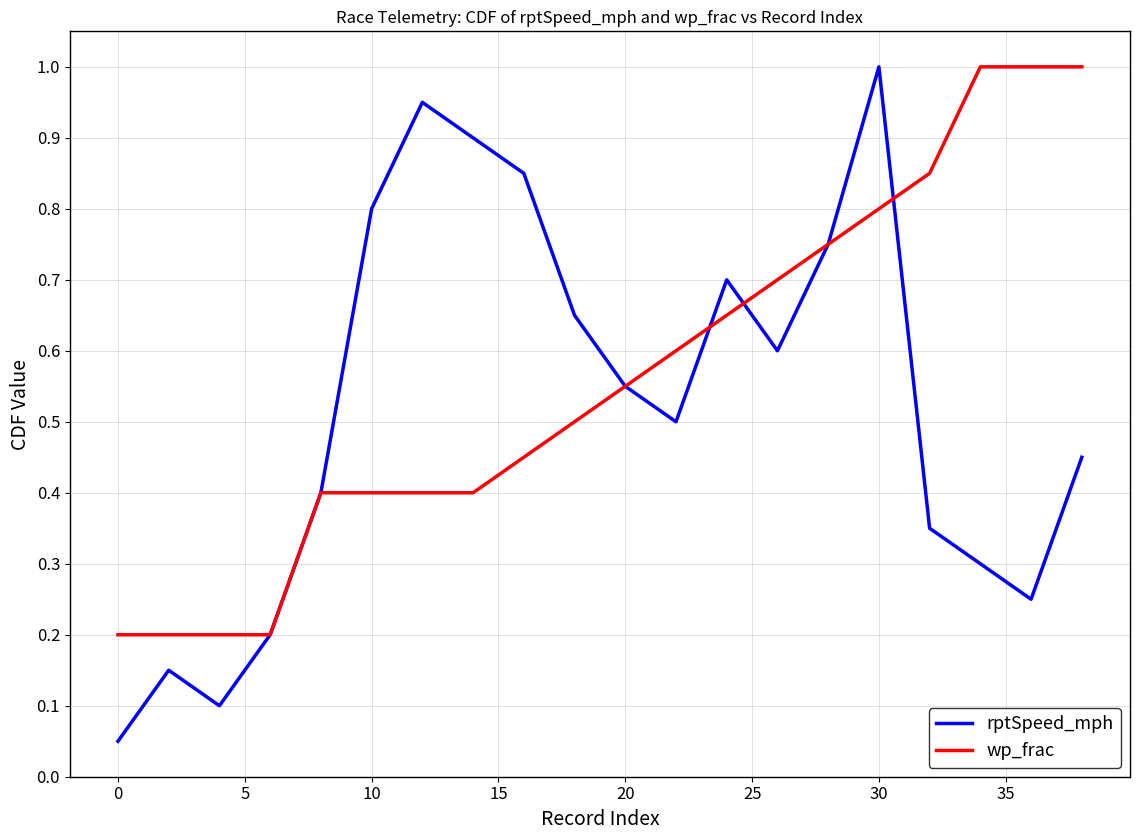

Which series has the widest spread of values?

rptSpeed_mph